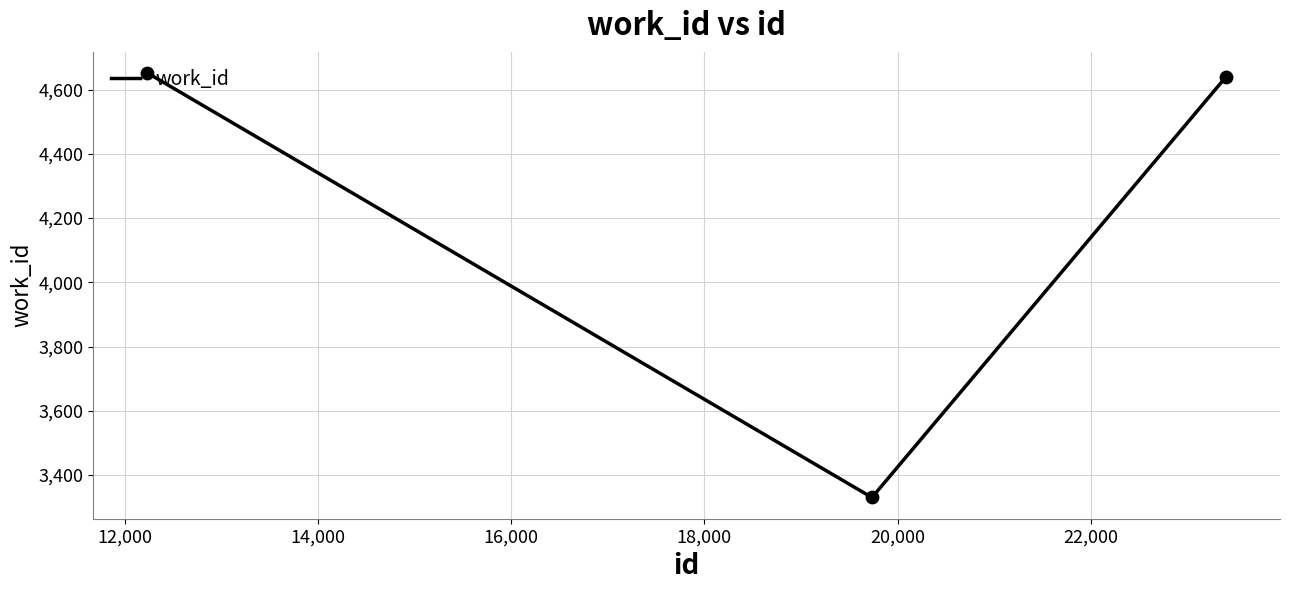

What is the average value?

4207